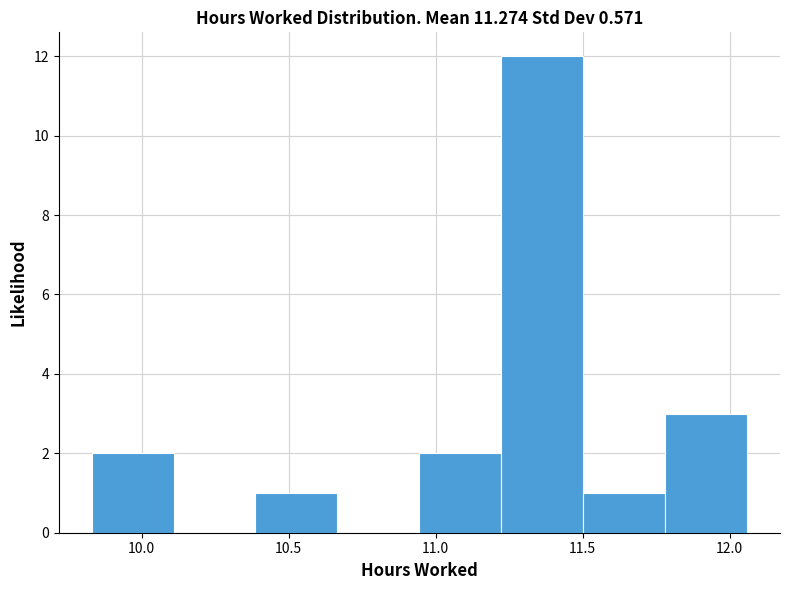

Reading left to right, list every bar in this chart as the range it spans on the x-axis followed by its height. Neither the bar edges nor the heights are printed on the chart, so give them approximately, as read against the axes.

9.85 to 10.10: 2
10.10 to 10.40: 0
10.40 to 10.65: 1
10.65 to 10.95: 0
10.95 to 11.20: 2
11.20 to 11.50: 12
11.50 to 11.80: 1
11.80 to 12.05: 3